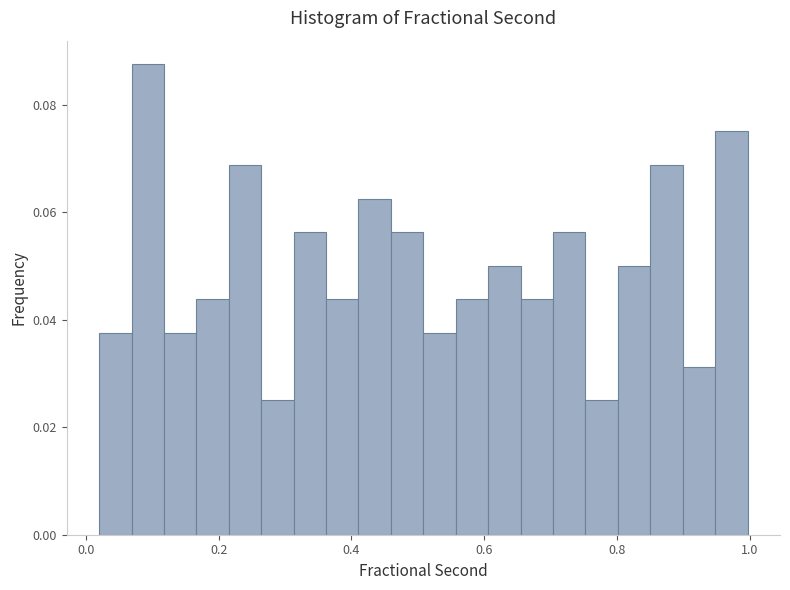

Around what value on the x-axis is the tallest bar? Give the approximate position of its centre, as read against the axis.

0.10